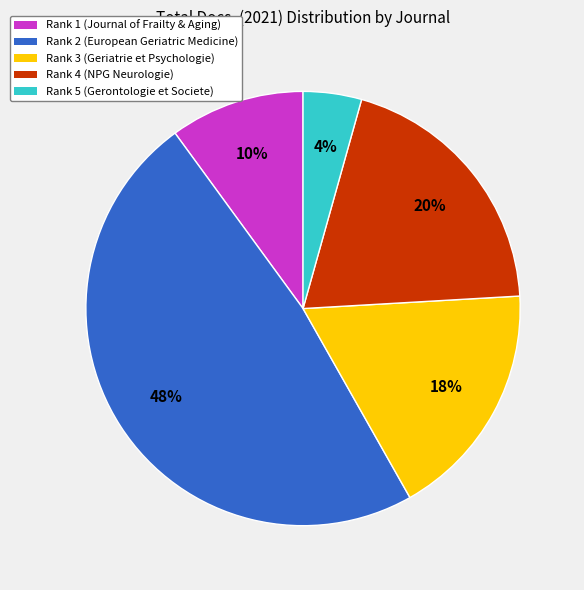

What is the largest slice in the pie chart?

Rank 2 (European Geriatric Medicine)